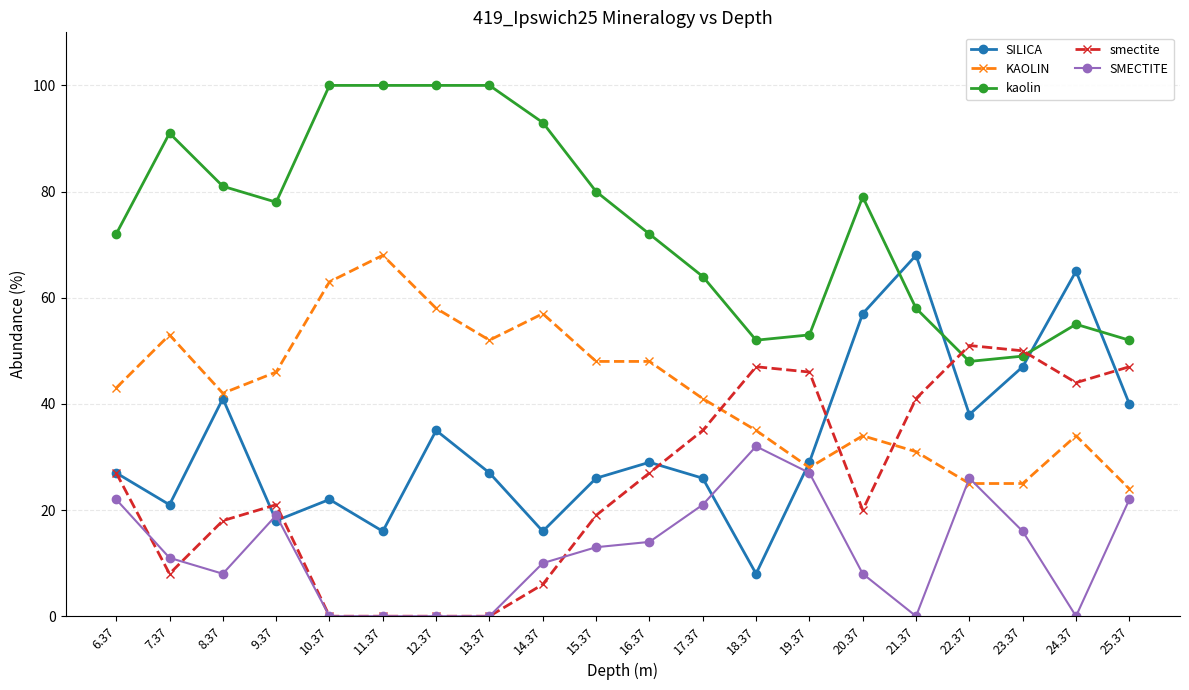

At which label is SILICA closest to 38?

22.37